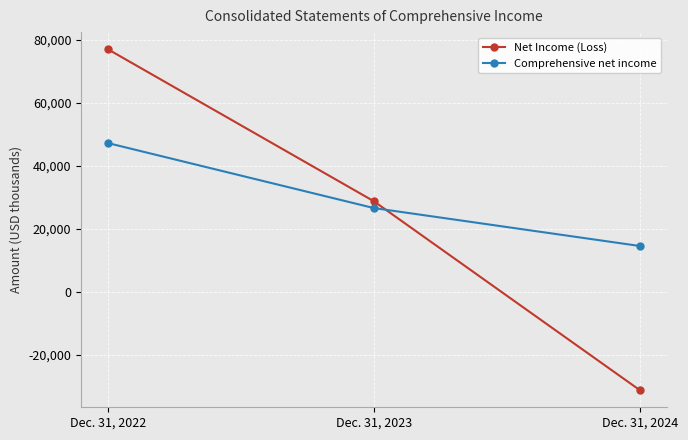

What is the difference between the maximum and minimum values in the Comprehensive net income series?

32690